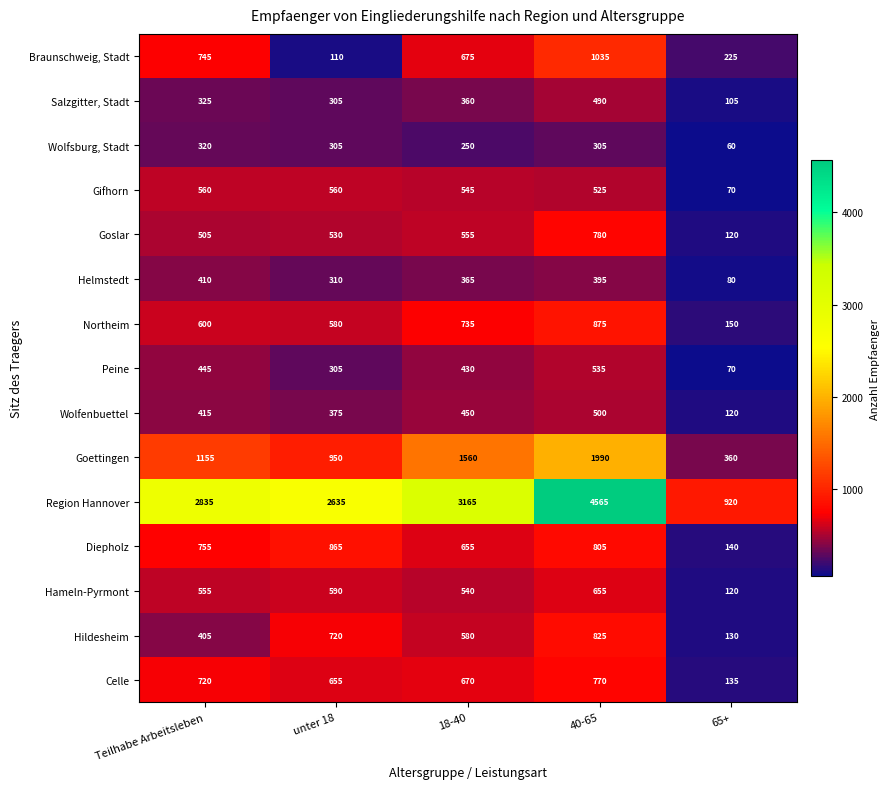

What is the total value across all series at unter 18?

9795